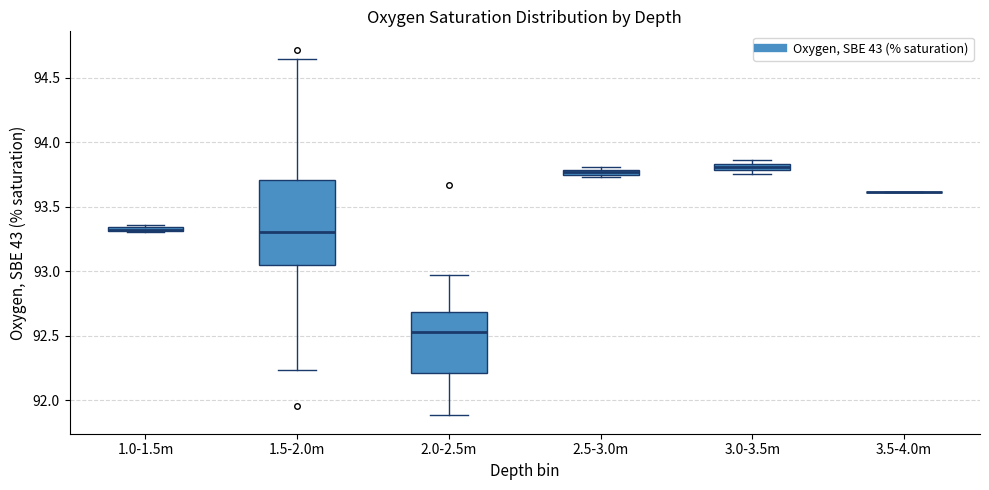

Comparing the boxes themselves (not the whiskers), which one is the tallest?

1.5-2.0m